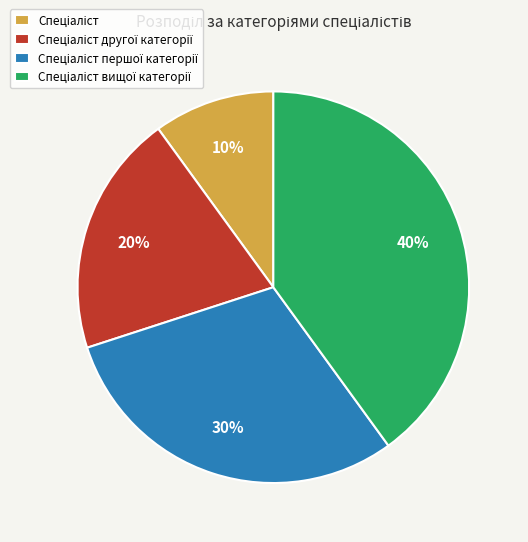

To the nearest percent, what is the difference between the largest and smallest slice percentages?

30%